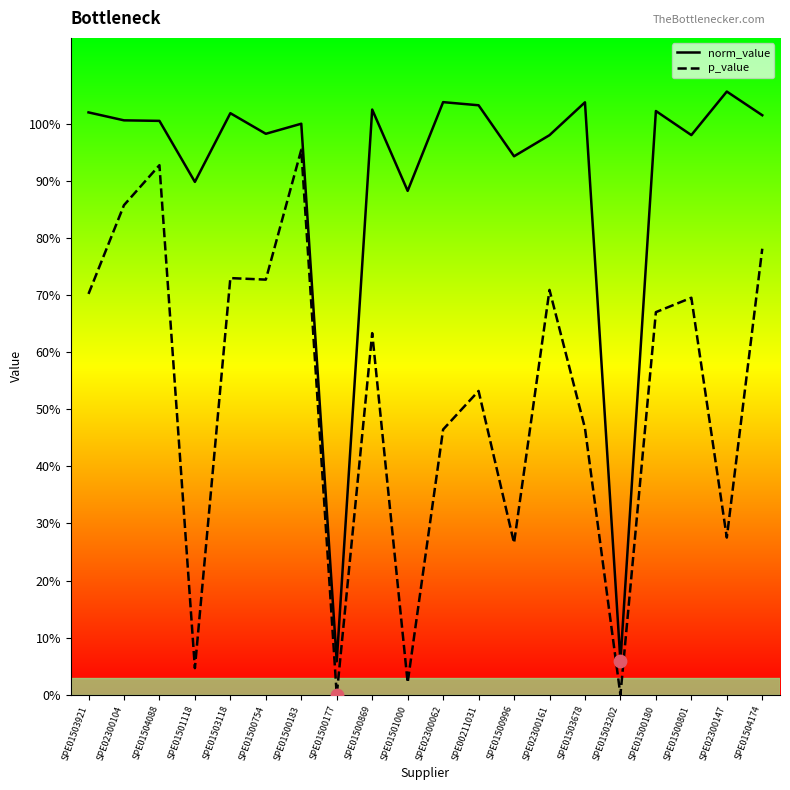

Which series has the largest Y range (max minus min)?

norm_value